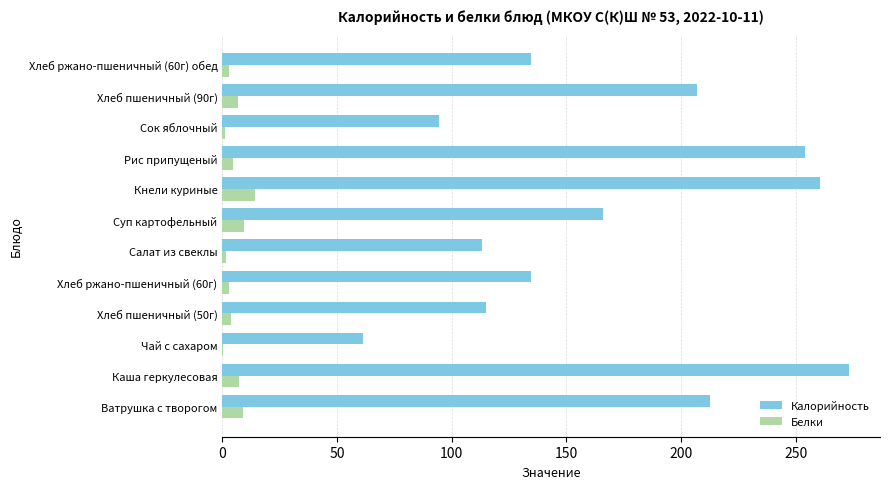

Is the value of Калорийность at Хлеб пшеничный (50г) greater than the value of Белки at Ватрушка с творогом?

Yes